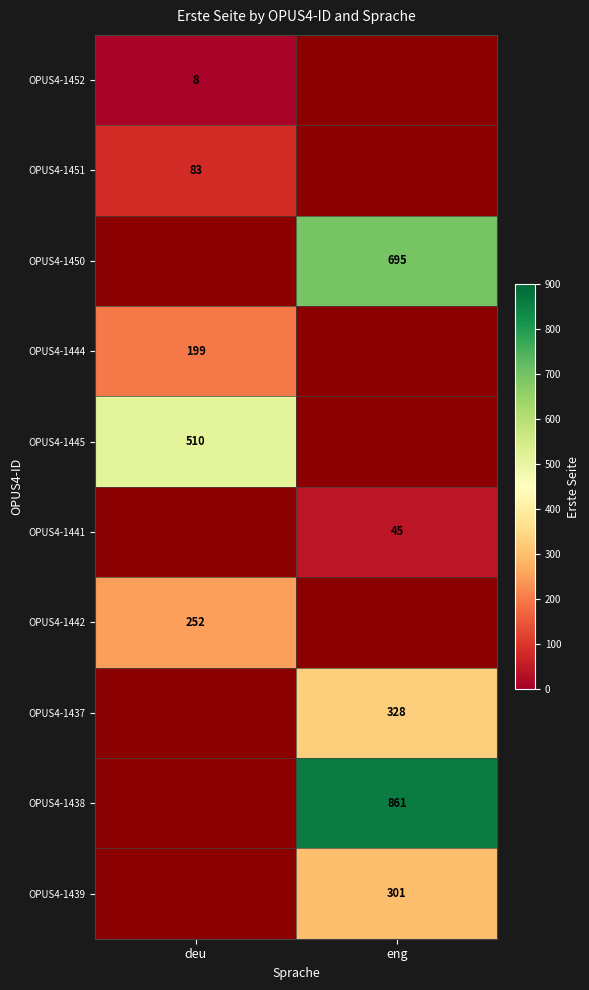

The value of OPUS4-1445 at deu is 510. True or false?

True